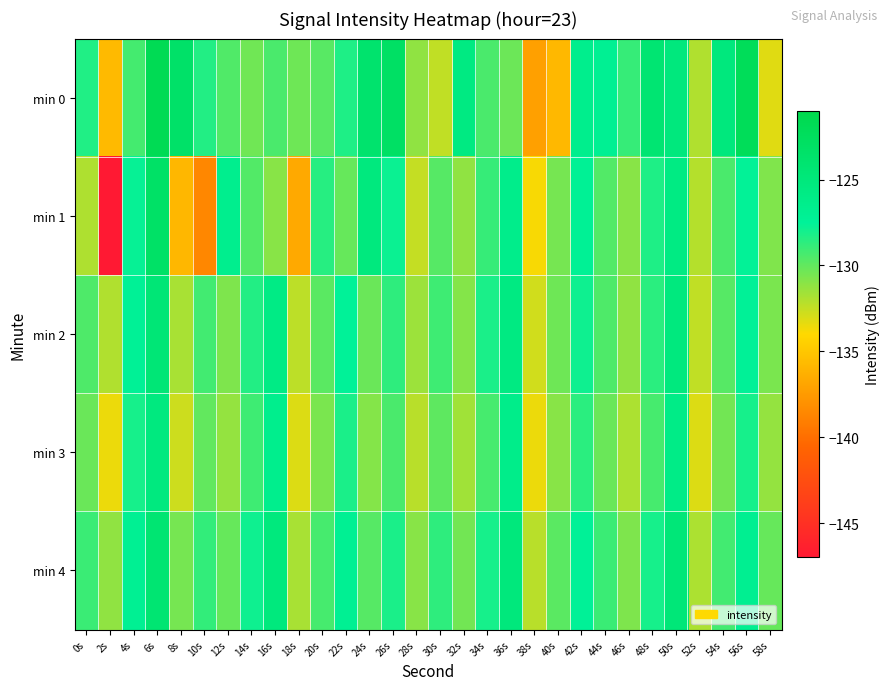

Between 6s and 38s, which series saw the biggest shift?

min 0